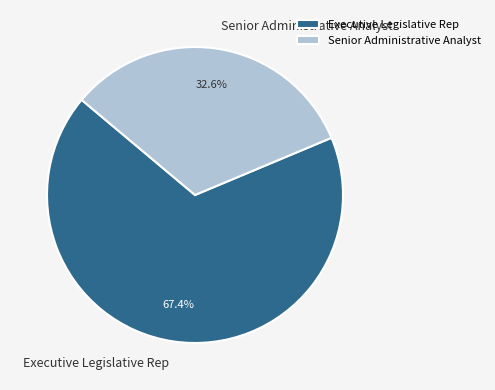

To the nearest percent, what is the combined percentage of Senior Administrative Analyst and Executive Legislative Rep?

100%